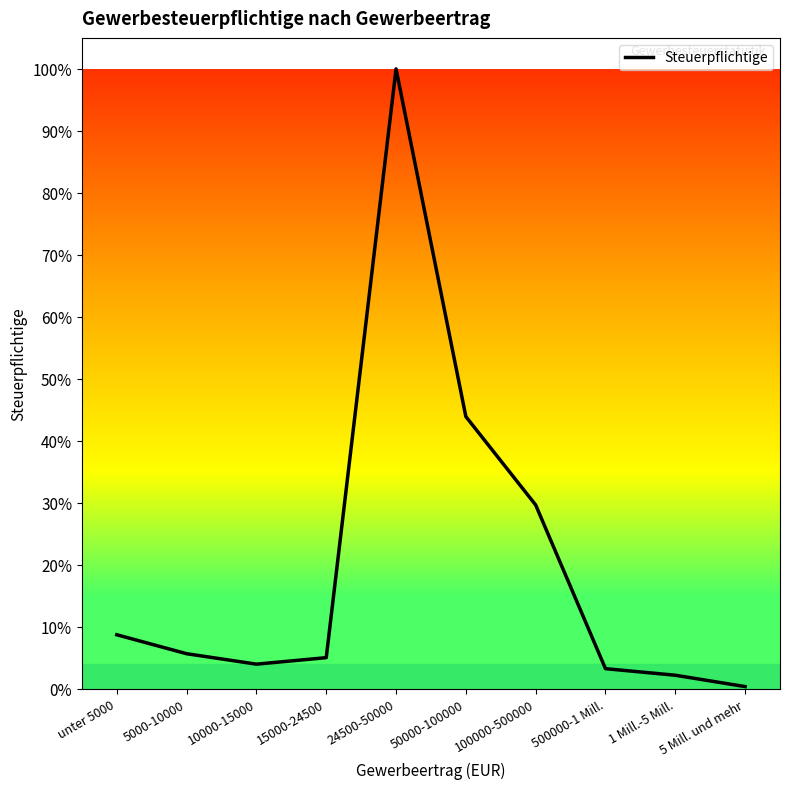

At which category does the chart reach its minimum across all series?

5 Mill. und mehr